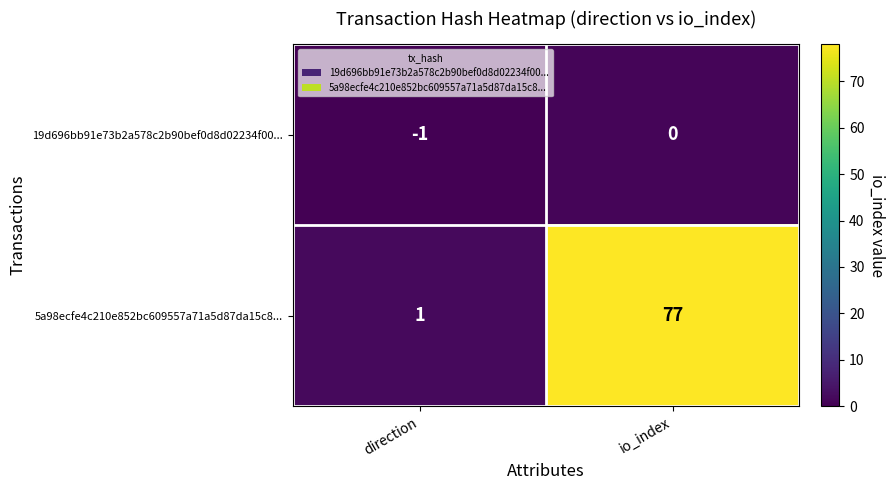

Reading right to left, list all the values displayed in this chart.

19d696bb91e73b2a578c2b90bef0d8d02234f00...: 0	-1
5a98ecfe4c210e852bc609557a71a5d87da15c8...: 77	1